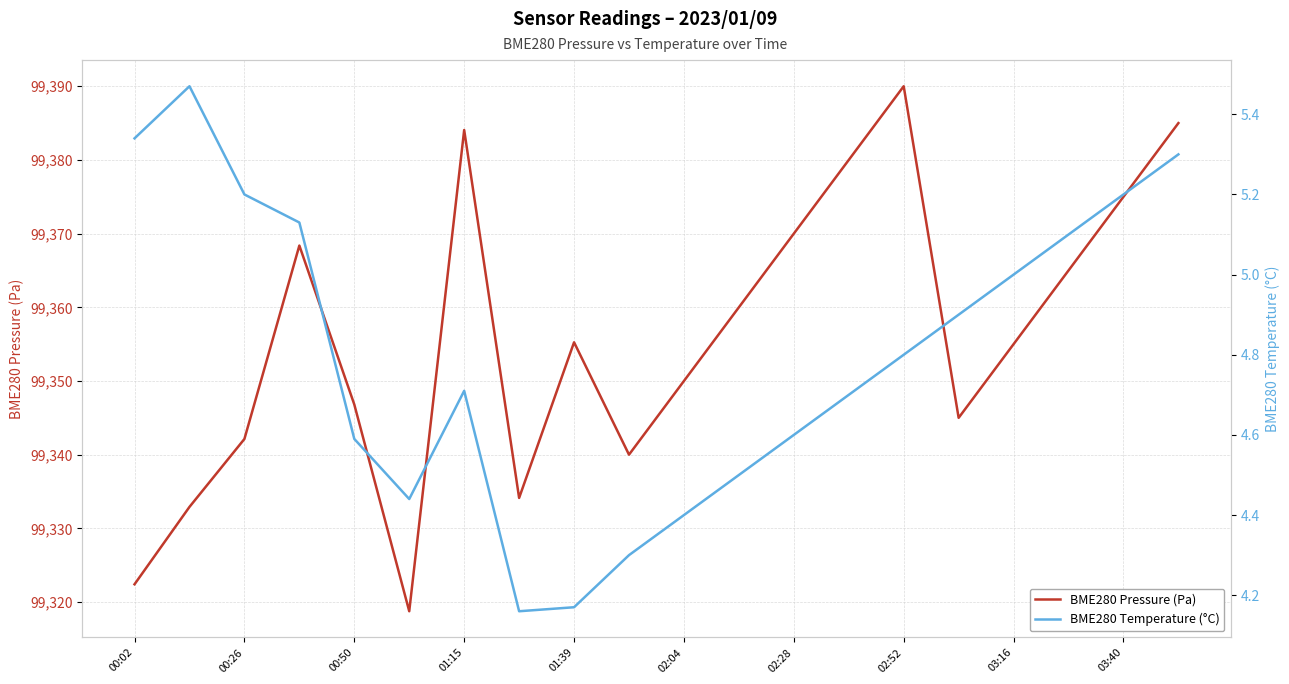

The value of BME280 Pressure (Pa) at 02:28 is 49266.9. True or false?

False